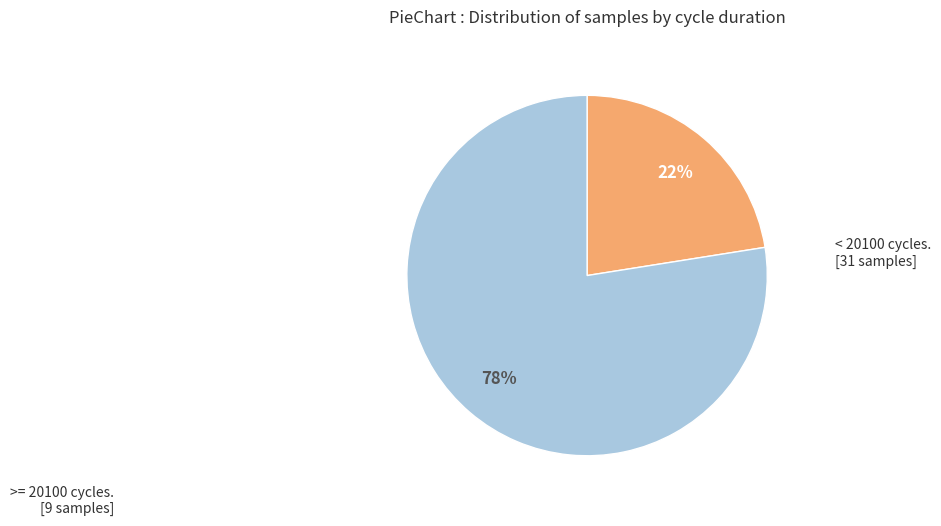

To the nearest percent, what is the average slice percentage?

50%